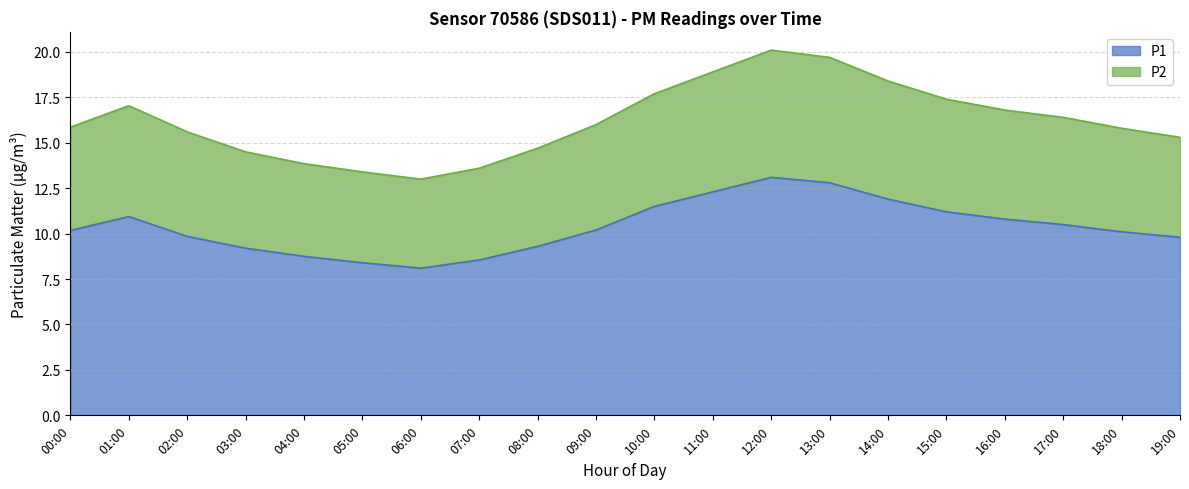

List the series in order of their peak value, highest first.

P2, P1